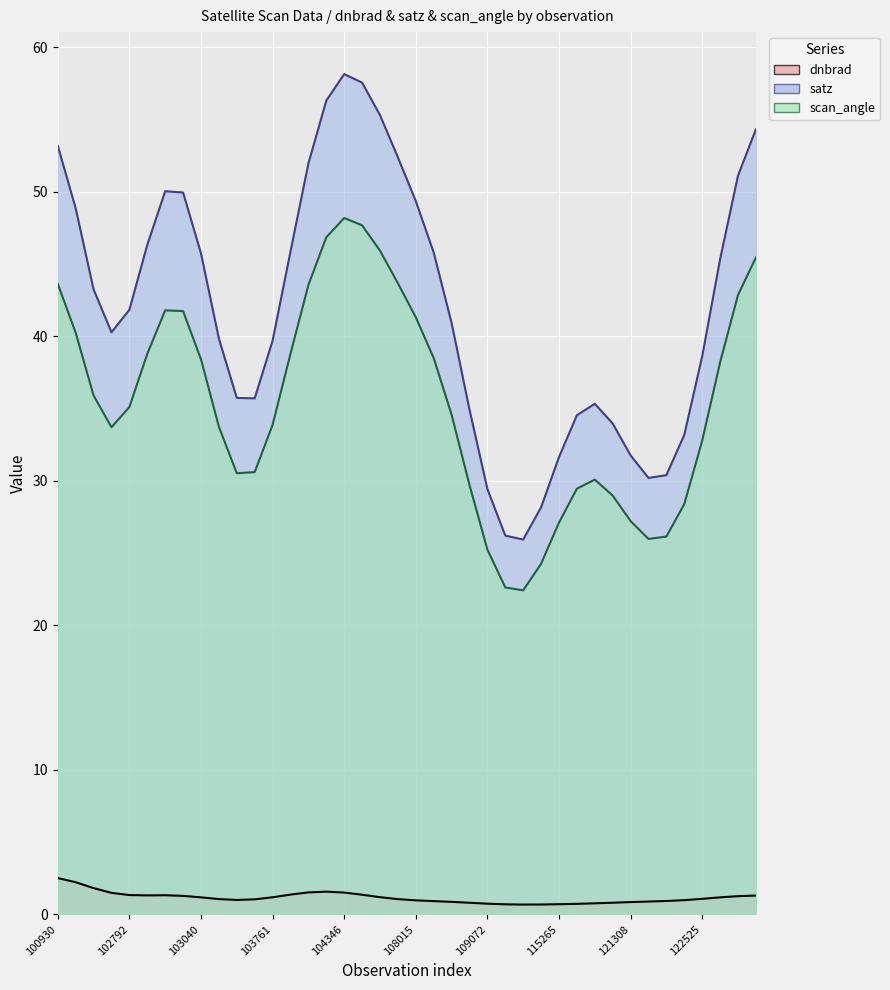

True or false: scan_angle (line) and dnbrad (line) cross at least once.

False